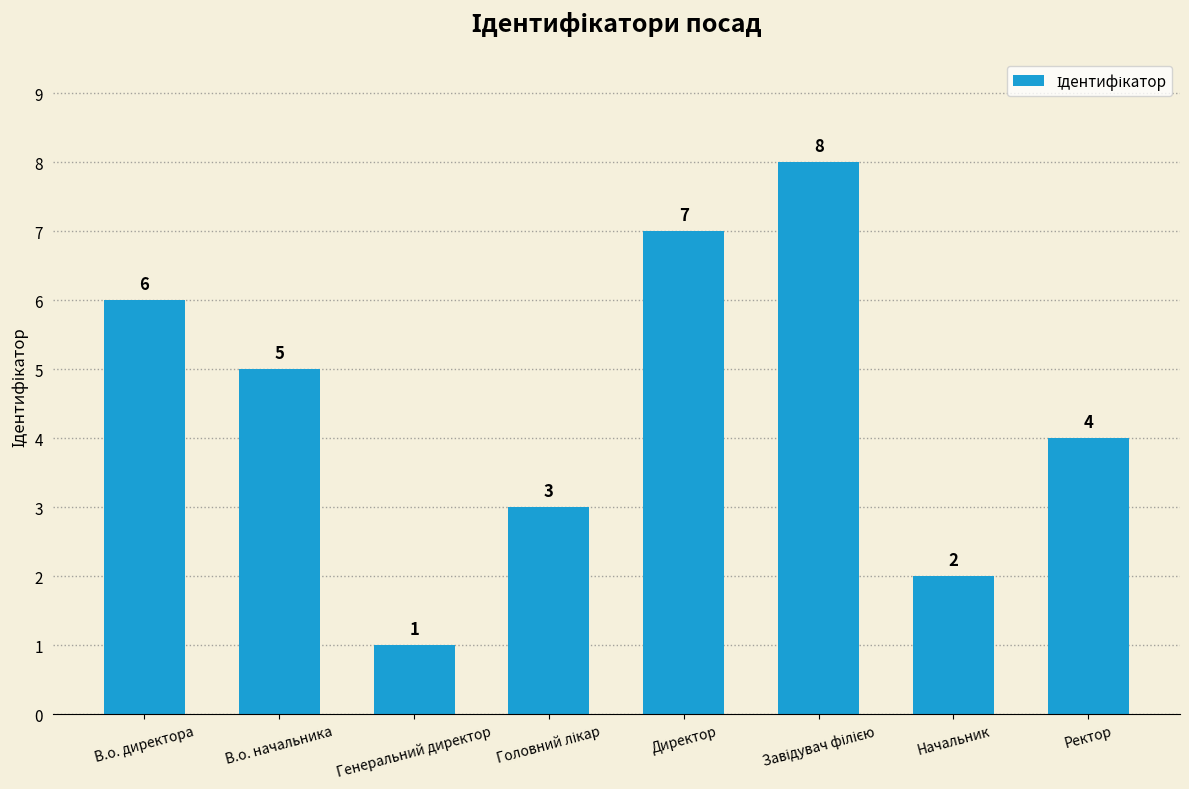

Are the bars horizontal?

No